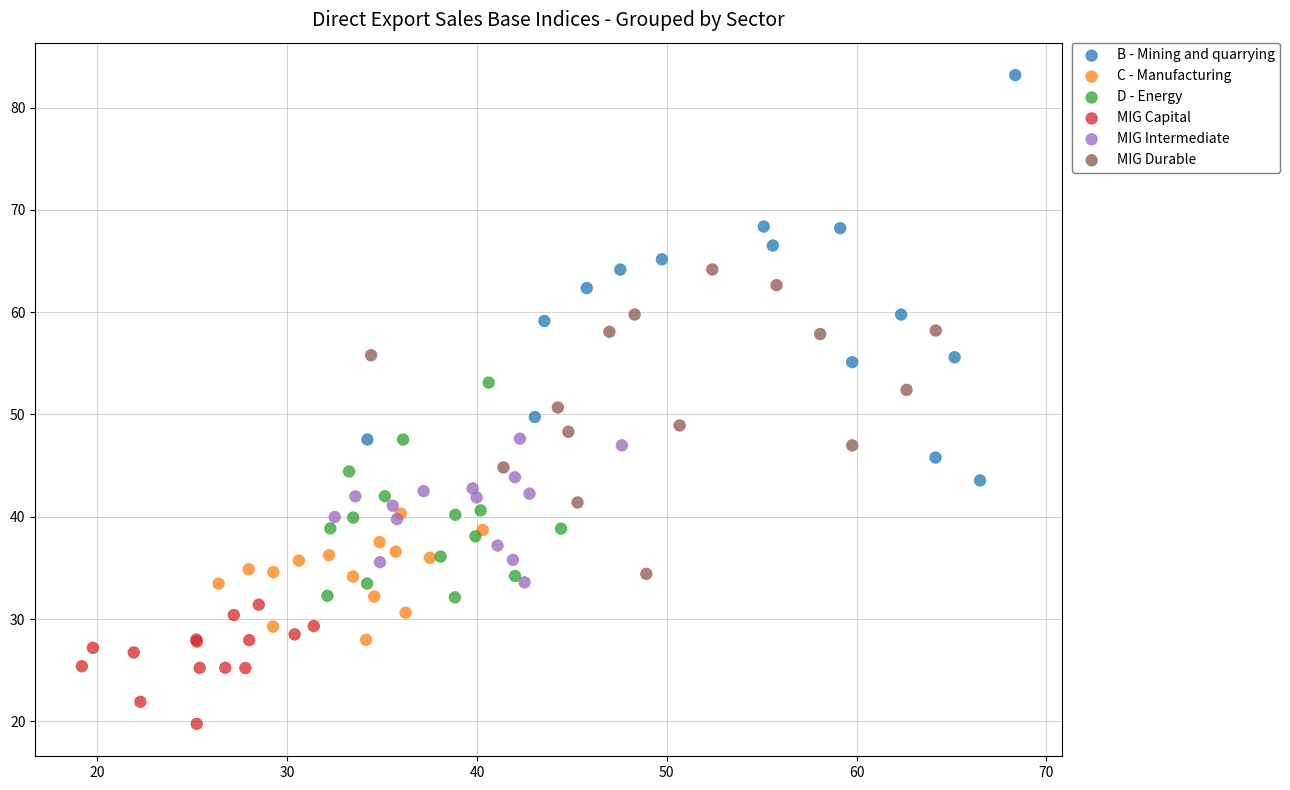

What are all the series names shown in the legend?

B - Mining and quarrying, C - Manufacturing, D - Energy, MIG Capital, MIG Intermediate, MIG Durable